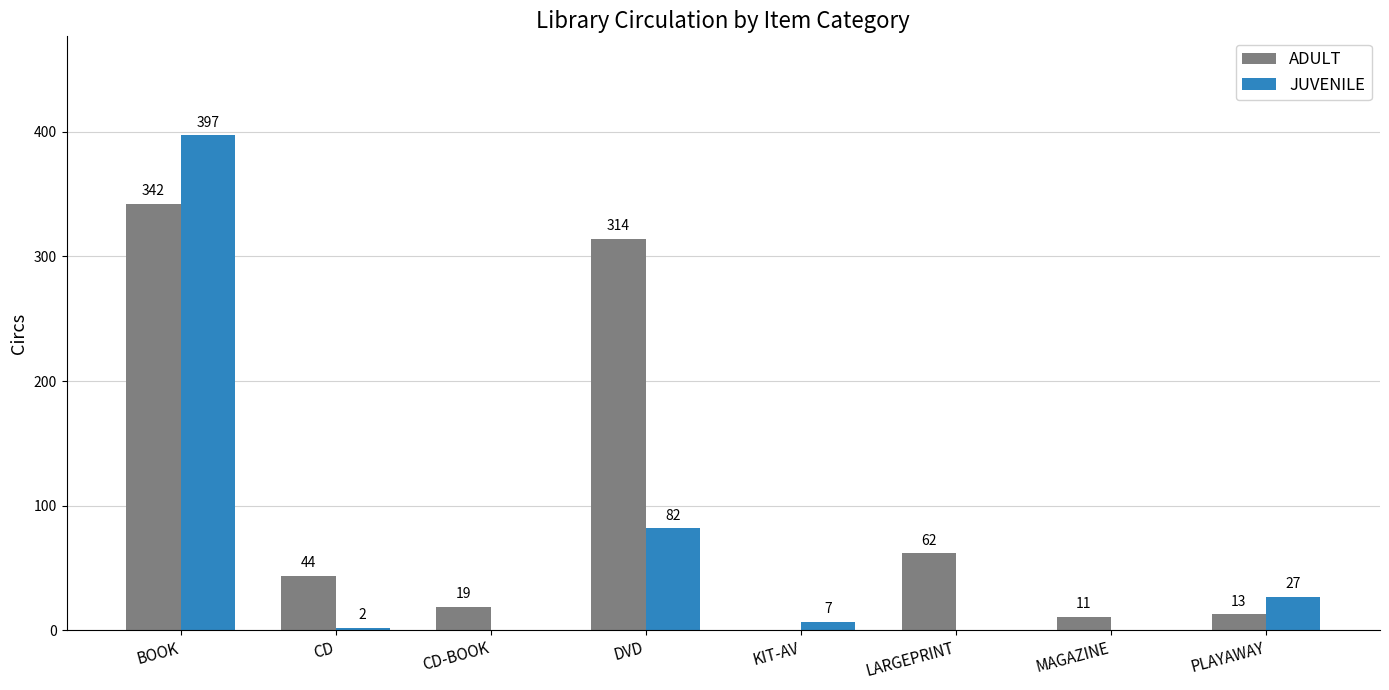

Where does the ADULT series first go above 44?

BOOK